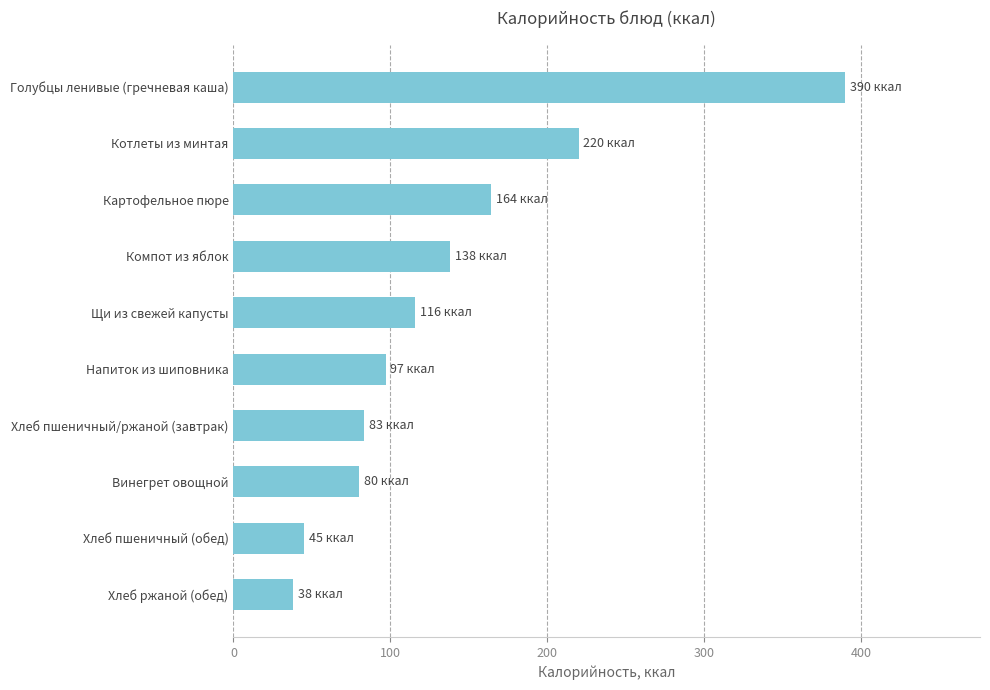

Reading bottom to top, extract all data points from this chart.

Хлеб ржаной (обед)=38.0	Хлеб пшеничный (обед)=45.0	Винегрет овощной=80.0	Хлеб пшеничный/ржаной (завтрак)=83.2	Напиток из шиповника=97.0	Щи из свежей капусты=116.0	Компот из яблок=138.0	Картофельное пюре=164.0	Котлеты из минтая=220.0	Голубцы ленивые (гречневая каша)=390.0